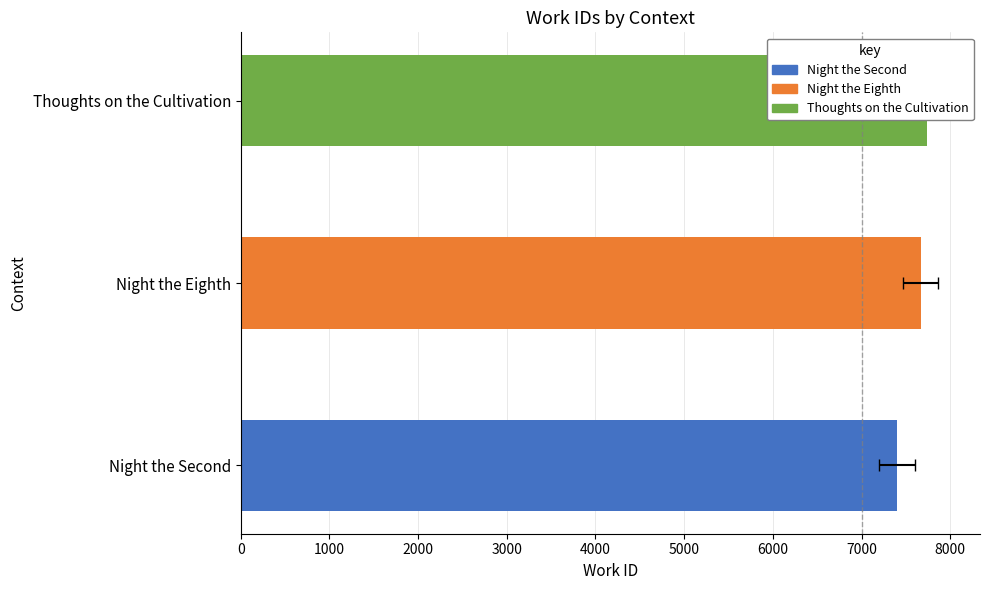

What is the sum of all values?

22803